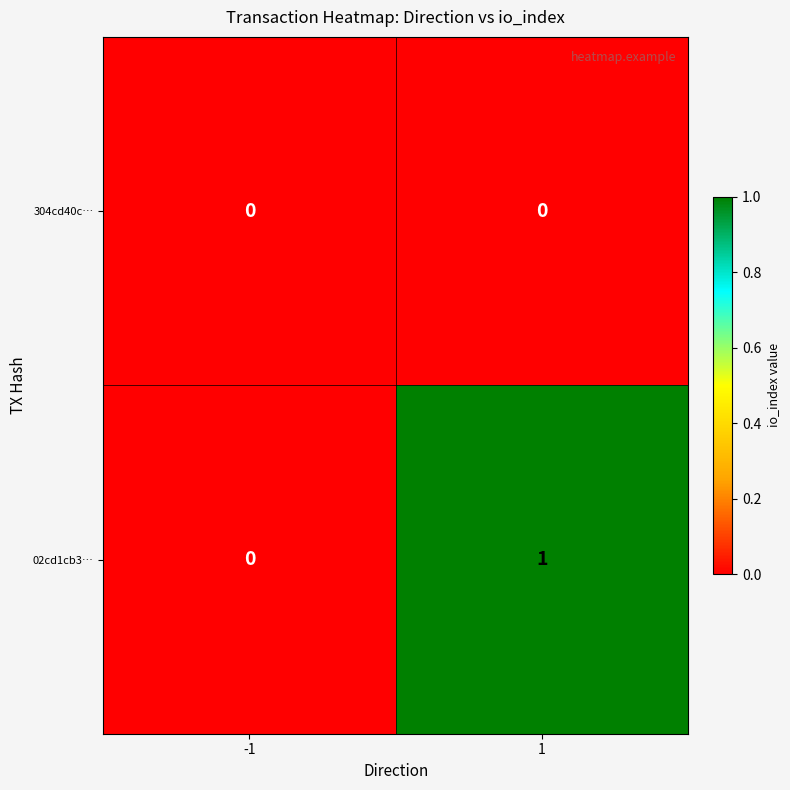

Rank the series by their maximum value, from highest to lowest.

02cd1cb3…, 304cd40c…